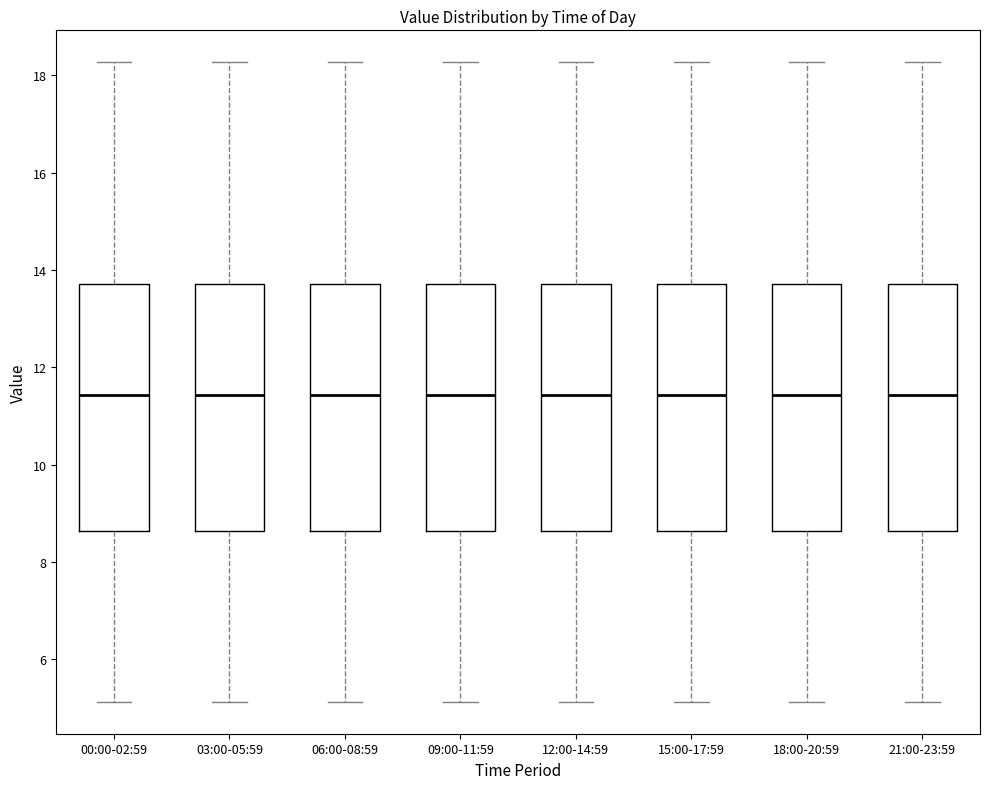

Reading left to right, transcribe this box plot: for each box, give where its median line is, the range the box spans, and where its two whiskers end, as read against the y-axis. The values are not printed on the chart, so give them approximately, as read against the axis.

00:00-02:59: median 11.4, box 8.6 to 13.8, whiskers 5.2 to 18.2
03:00-05:59: median 11.4, box 8.6 to 13.8, whiskers 5.2 to 18.2
06:00-08:59: median 11.4, box 8.6 to 13.8, whiskers 5.2 to 18.2
09:00-11:59: median 11.4, box 8.6 to 13.8, whiskers 5.2 to 18.2
12:00-14:59: median 11.4, box 8.6 to 13.8, whiskers 5.2 to 18.2
15:00-17:59: median 11.4, box 8.6 to 13.8, whiskers 5.2 to 18.2
18:00-20:59: median 11.4, box 8.6 to 13.8, whiskers 5.2 to 18.2
21:00-23:59: median 11.4, box 8.6 to 13.8, whiskers 5.2 to 18.2